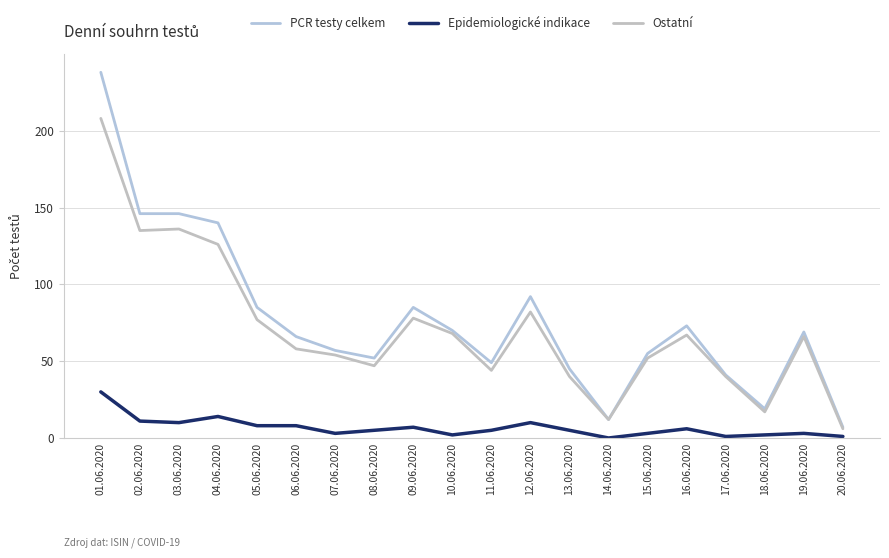

At which label does PCR testy celkem reach its peak?

01.06.2020